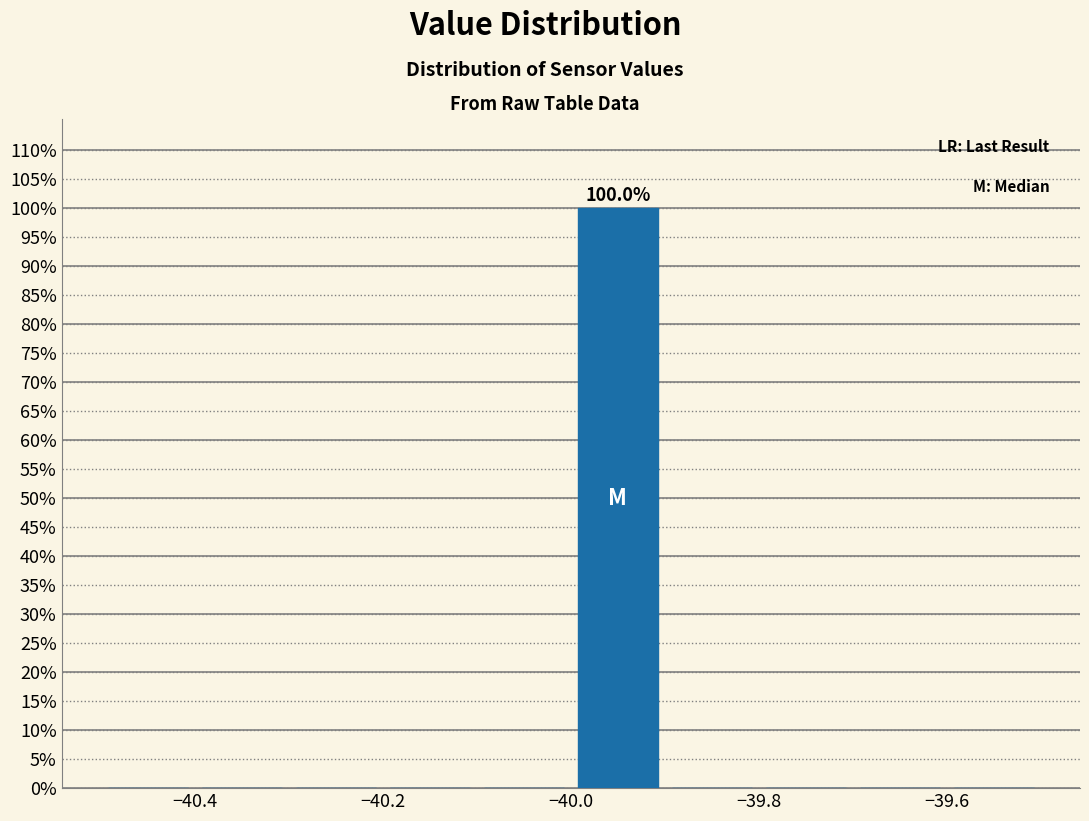

Which range on the x-axis has the tallest bar?

-40.0 to -39.9